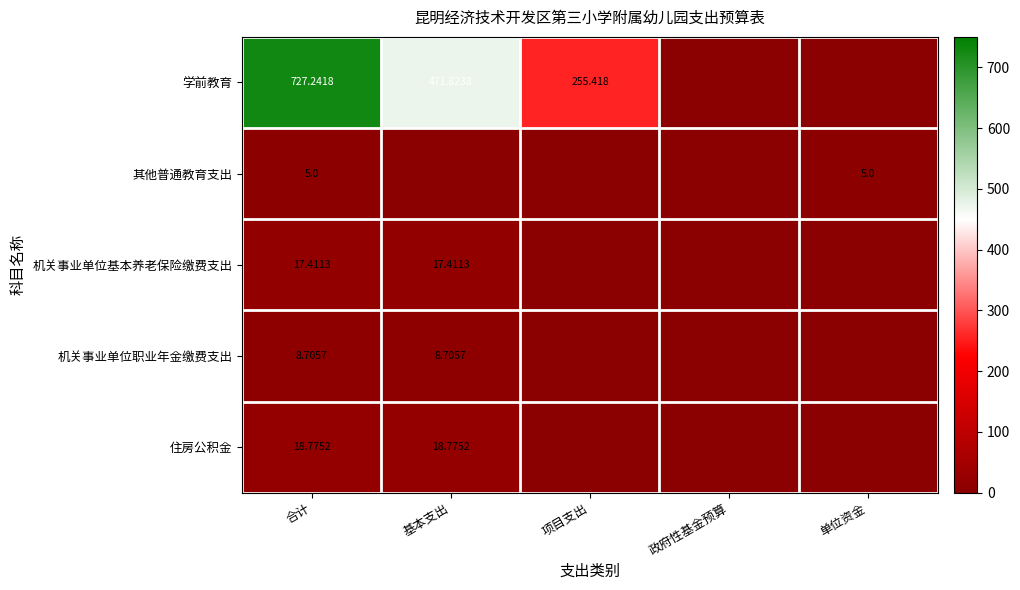

Is the value of 学前教育 at 合计 greater than the value of 机关事业单位基本养老保险缴费支出 at 基本支出?

Yes